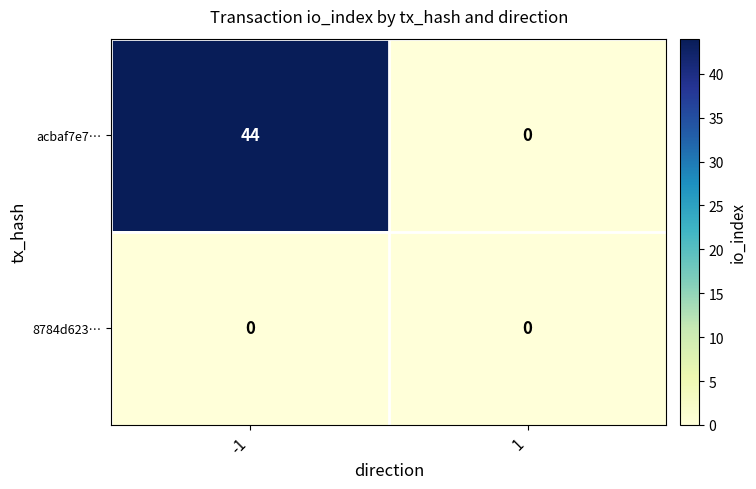

The value of 8784d623… at 1 is 0. True or false?

True